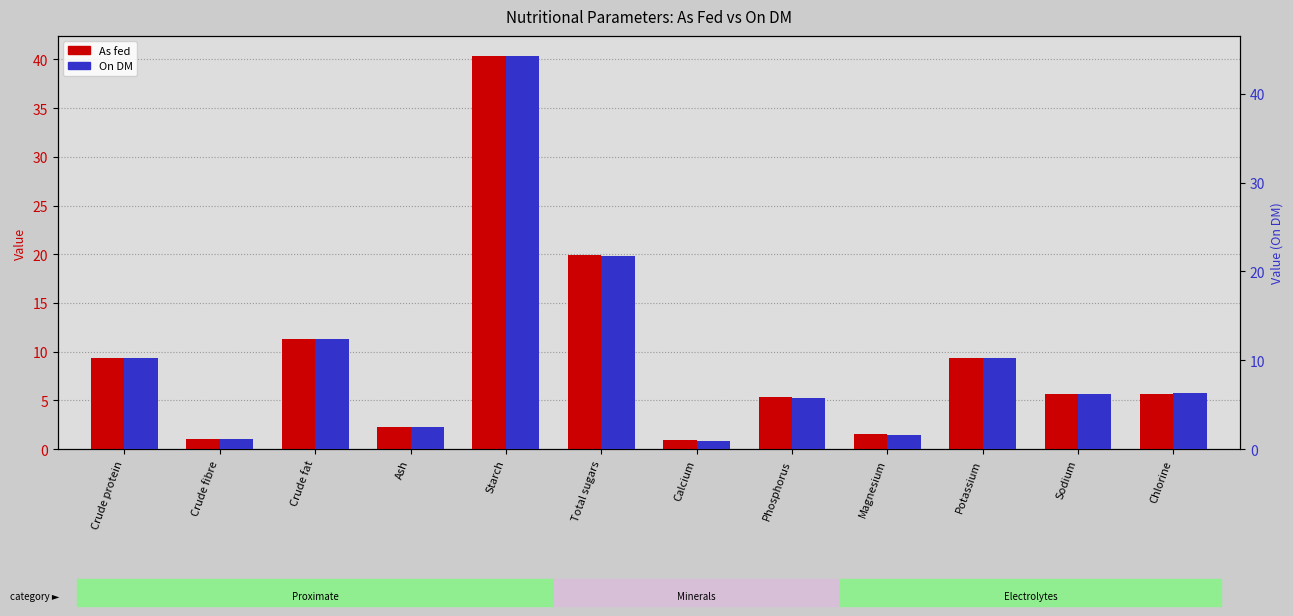

What is the average value of the As fed series?

9.4